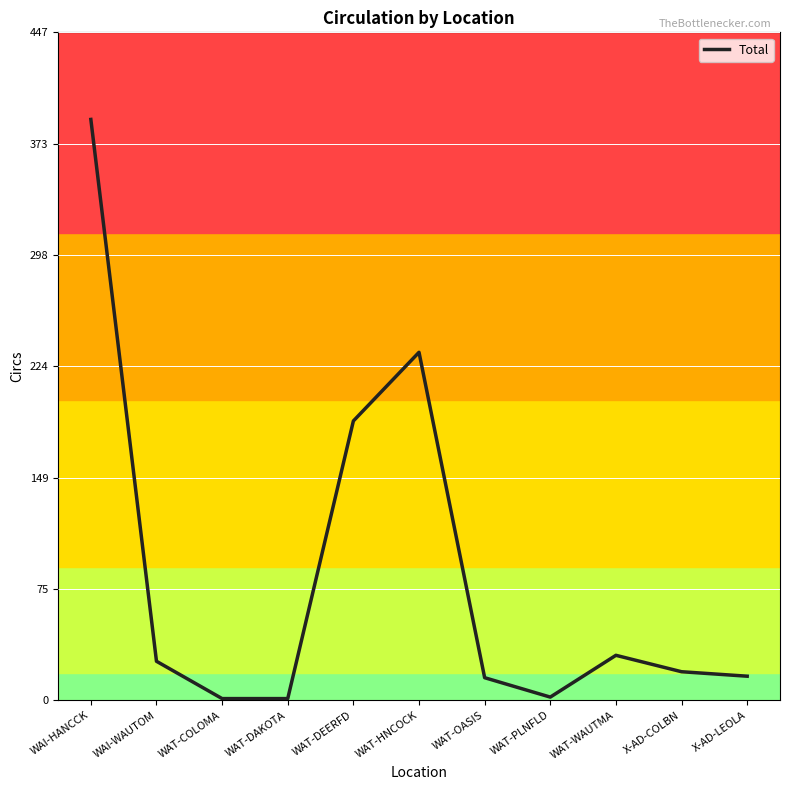

At which label is the value closest to 195?

WAT-DEERFD